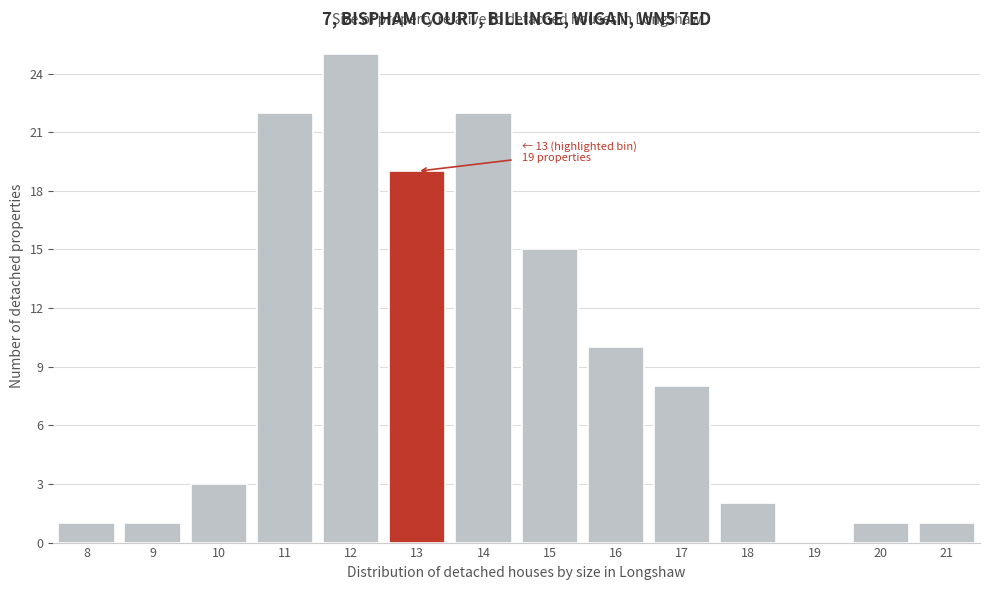

Reading left to right, list all the values displayed in this chart.

8=1	9=1	10=3	11=22	12=25	13=19	14=22	15=15	16=10	17=8	18=2	19=0	20=1	21=1